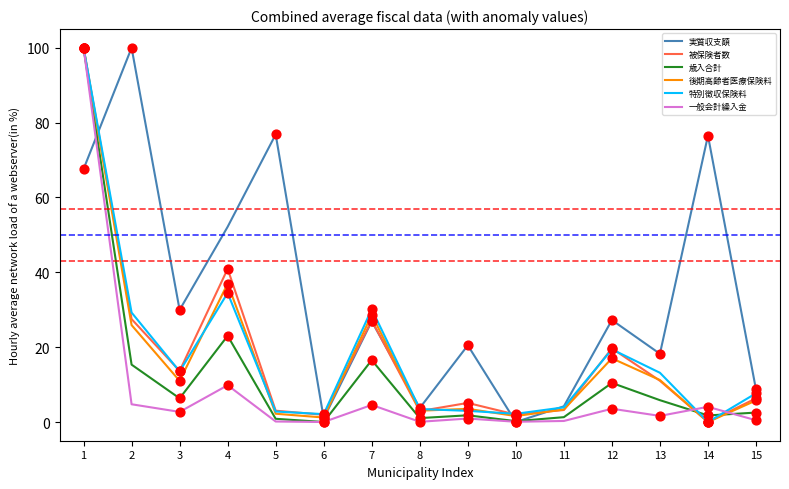

Between 4 and 9, which series saw the biggest shift?

被保険者数